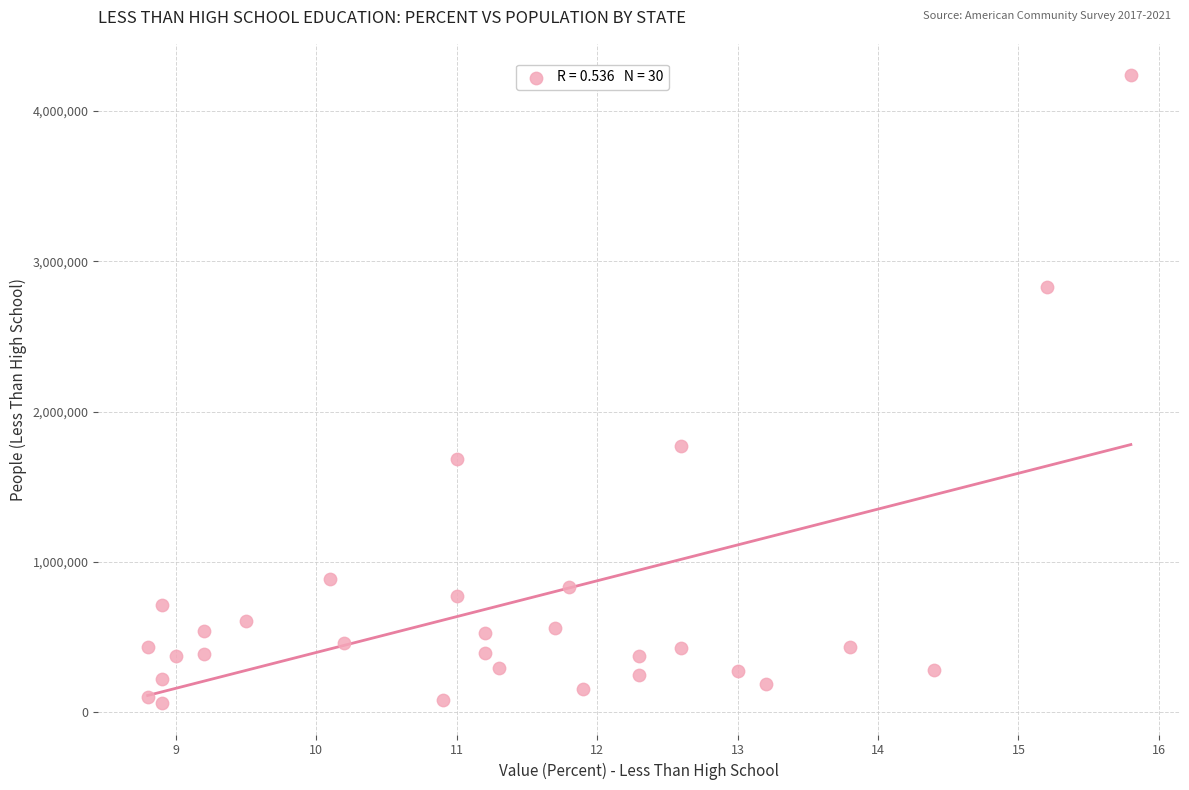

What Y value in the scatter plot is closest to 2148911?

1769657